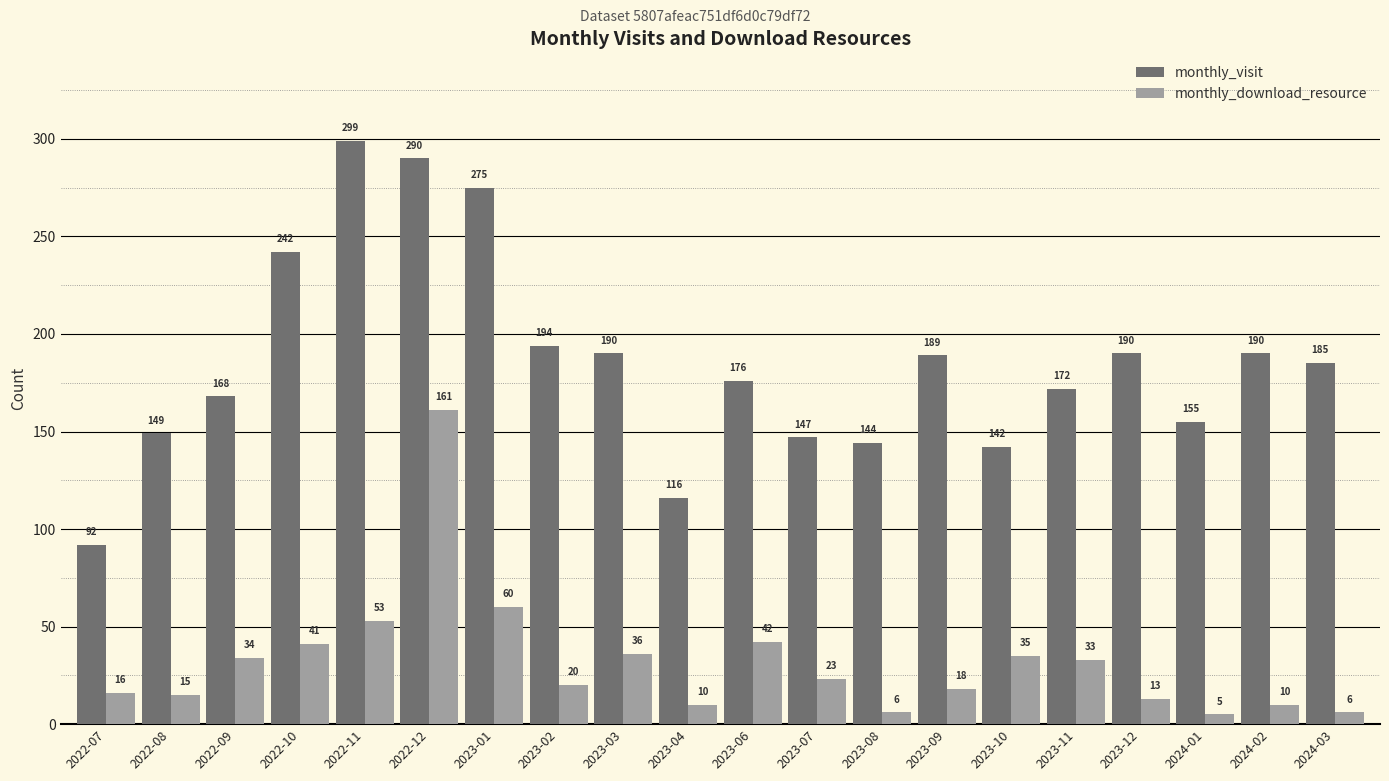

At which category is the sum across all series the highest?

2022-12